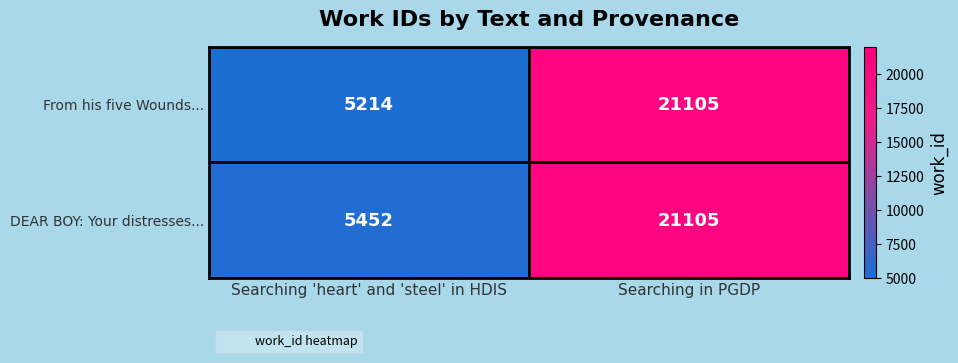

Rank the series by their average value, from highest to lowest.

DEAR BOY: Your distresses..., From his five Wounds...